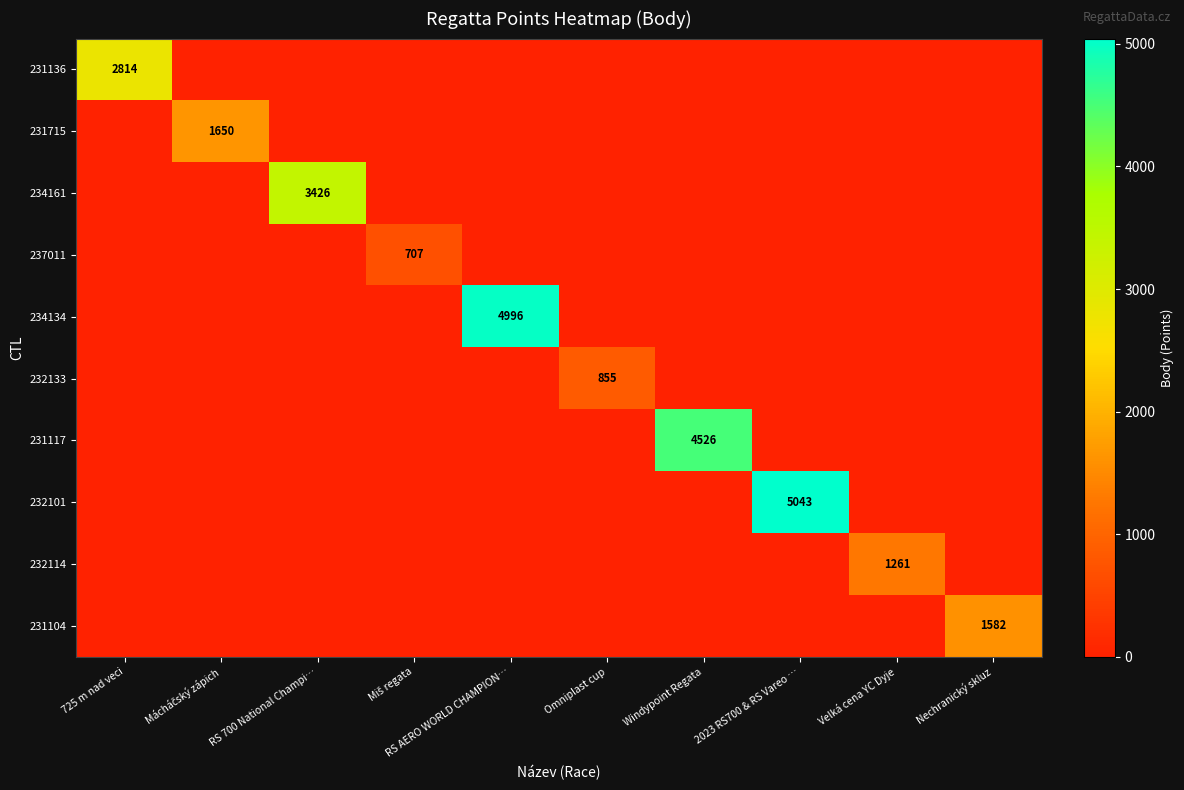

What is the sum of all 232101 values?

5043